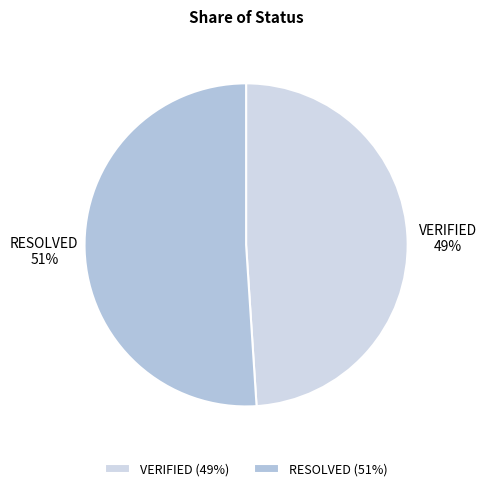

Is it true that RESOLVED is 51% of the pie?

True